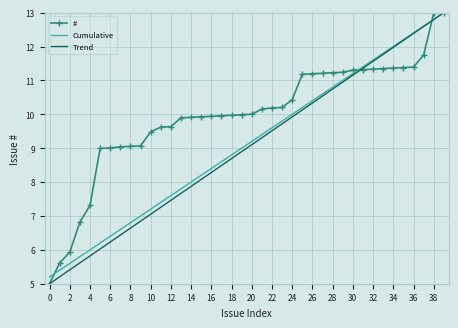

What is the highest value of the # series?

13.0